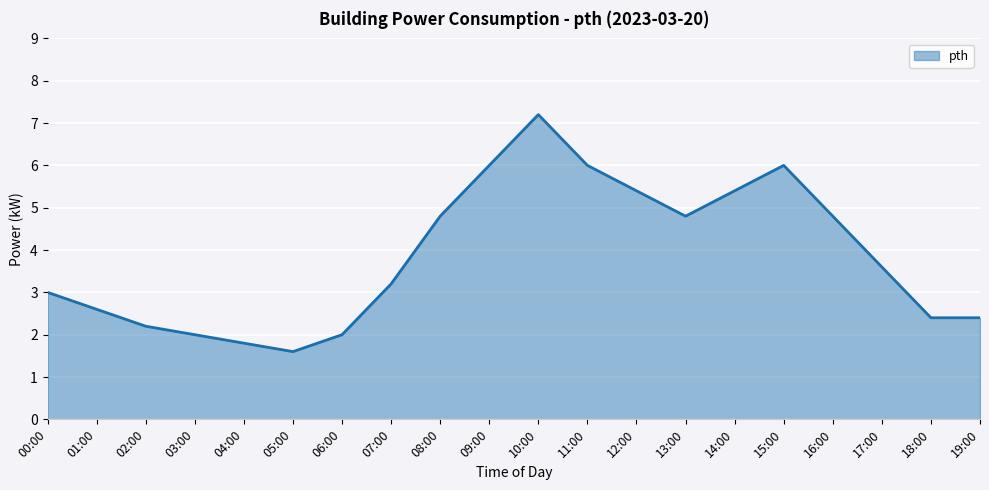

Reading right to left, what are all the values shown in this chart?

19:00=2.4	18:00=2.4	17:00=3.6	16:00=4.8	15:00=6.0	14:00=5.4	13:00=4.8	12:00=5.4	11:00=6.0	10:00=7.2	09:00=6.0	08:00=4.8	07:00=3.2	06:00=2.0	05:00=1.6	04:00=1.8	03:00=2.0	02:00=2.2	01:00=2.6	00:00=3.0